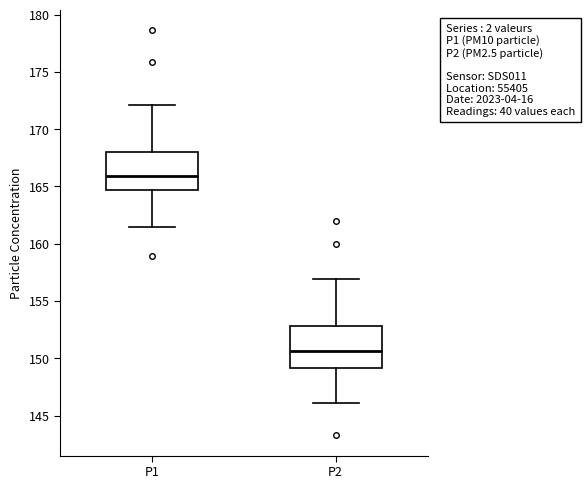

Where does the upper whisker of the box for P1 end on the y-axis? The values are not printed on the chart, so give them approximately, as read against the axis.

172.0